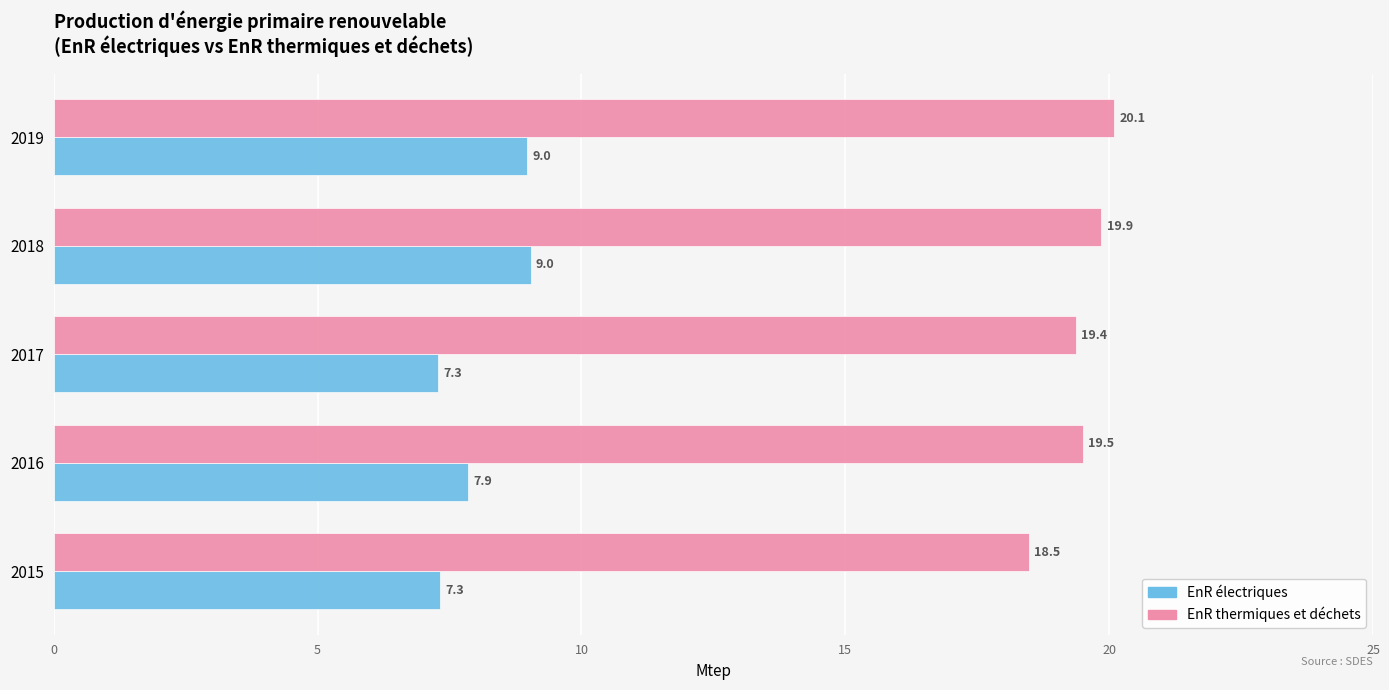

Is the value of EnR électriques at 2017 greater than the value of EnR thermiques et déchets at 2018?

No